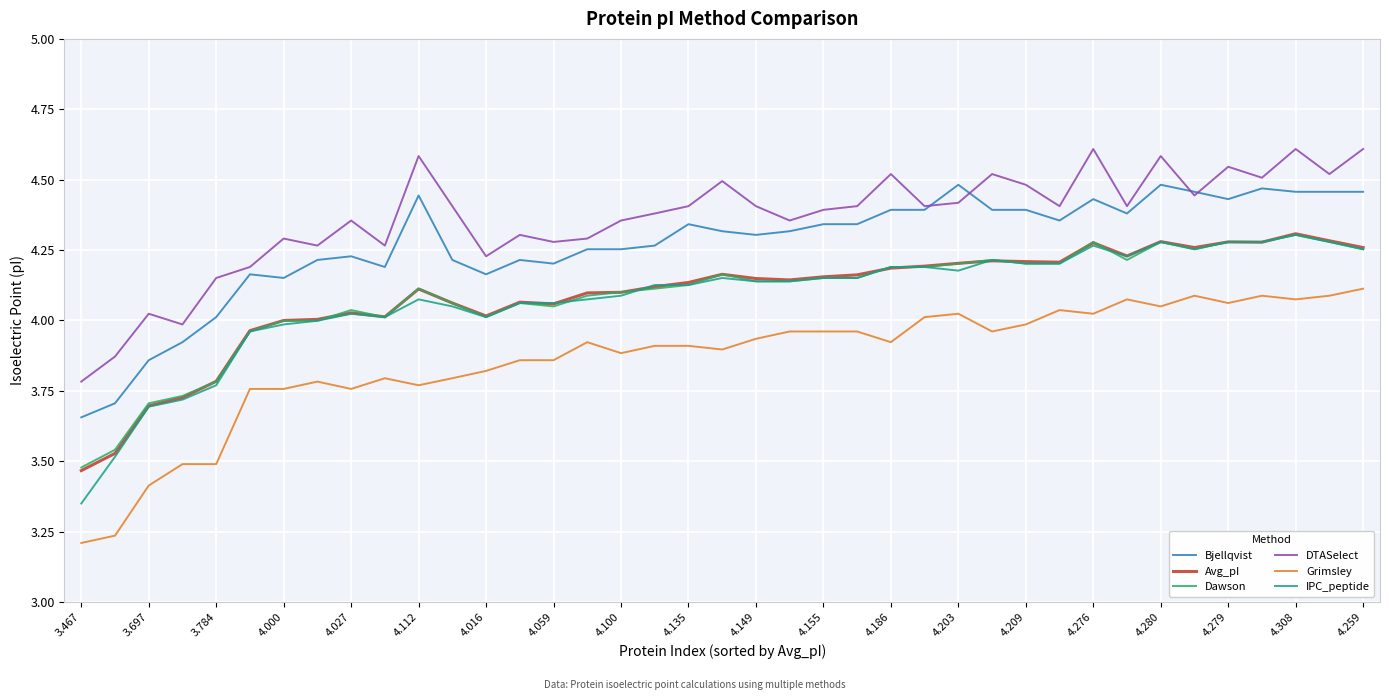

Which series has the largest total across all categories?

DTASelect